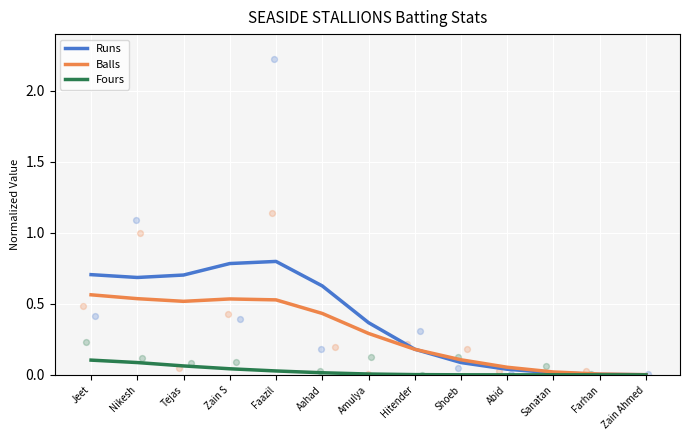

Which series has the widest spread of Y values?

Runs